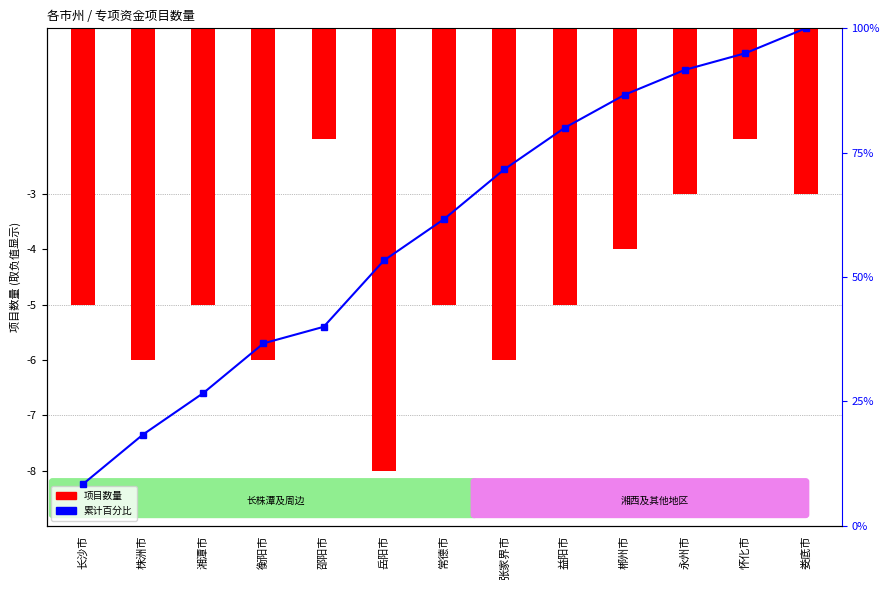

What is the value of the 累计百分比 bar at the 10th from the left?

86.7